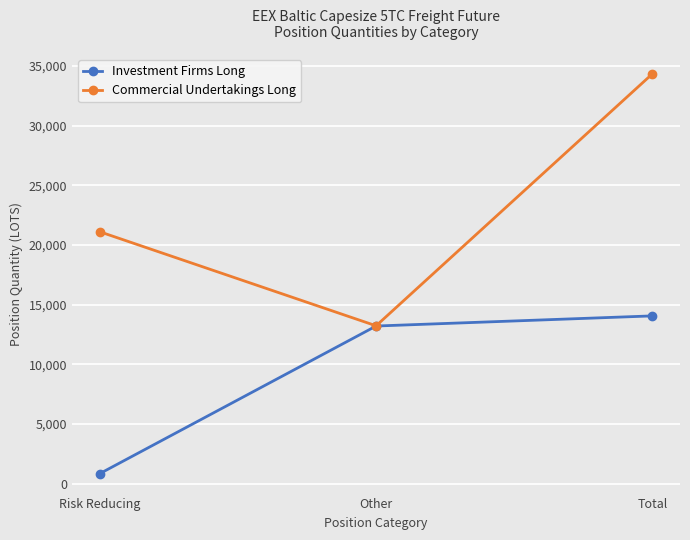

What is the label of the 3rd point from the left?

Total